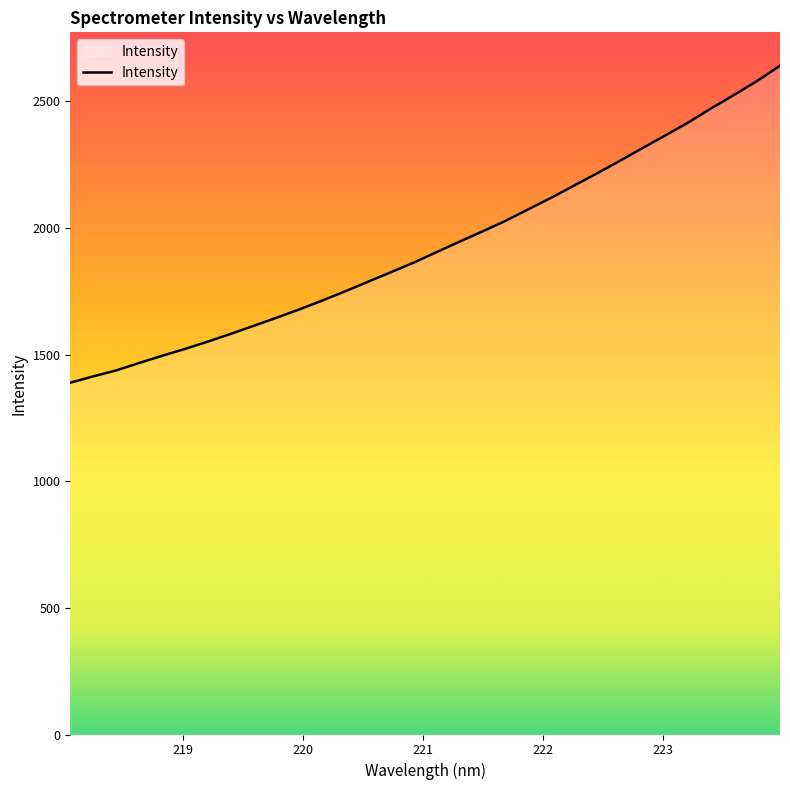

What is the difference between the maximum and second lowest values?

1226.5